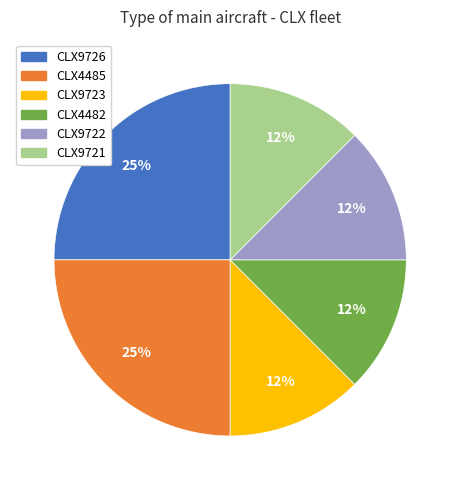

The CLX9722 slice represents 12% of the pie. True or false?

True